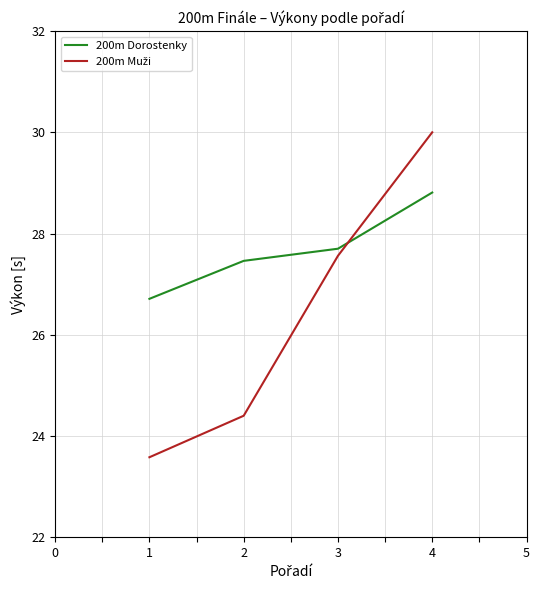

At which category is the sum across all series the highest?

4